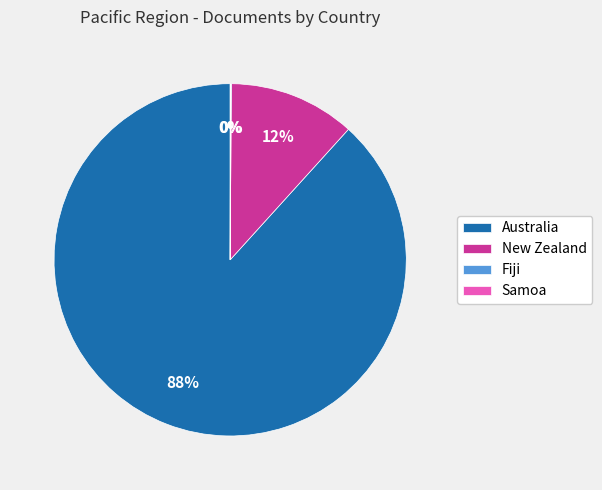

Which slice is the largest?

Australia